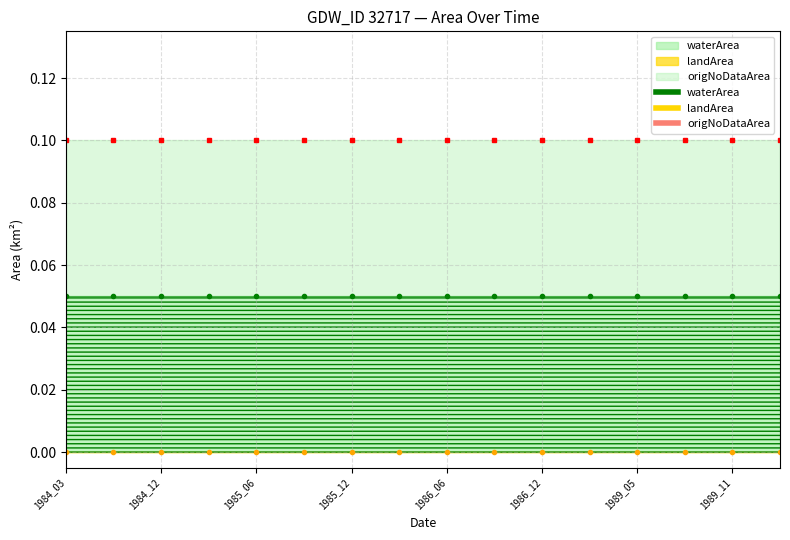

At how many categories does at least one series exceed 0?

16